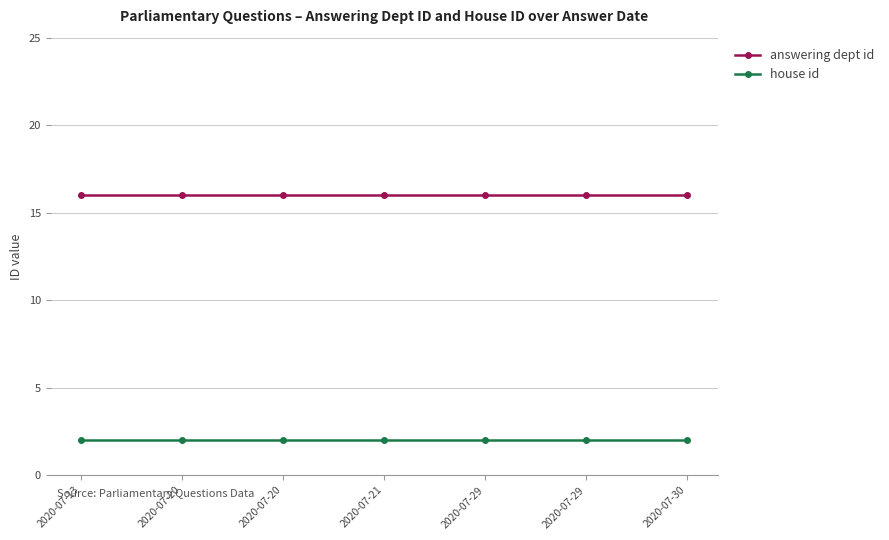

What are all the series names shown in the legend?

answering dept id, house id